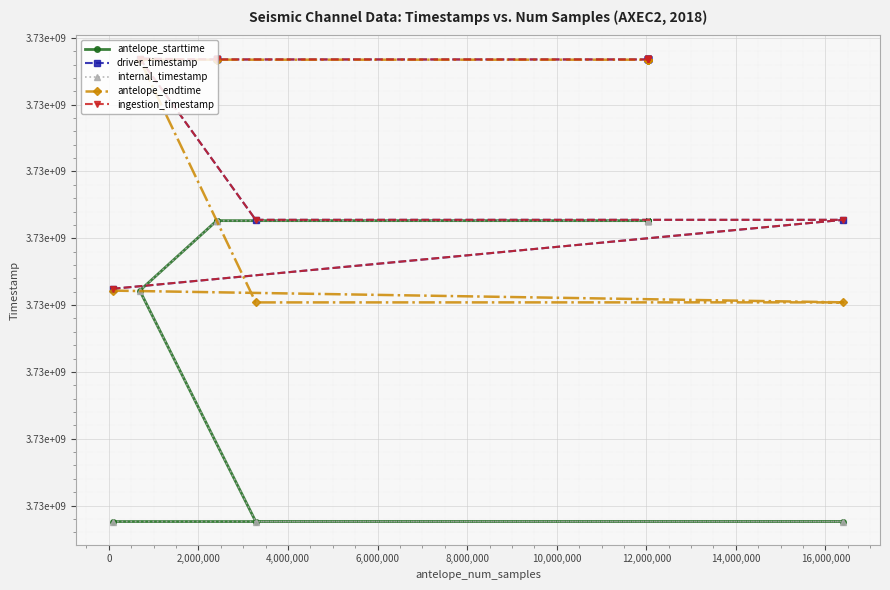

Count the number of categories in the chart.

13